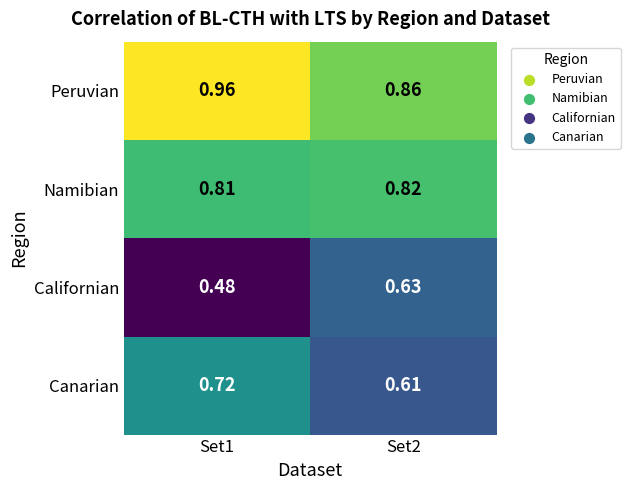

Which series has the largest total across all categories?

Peruvian